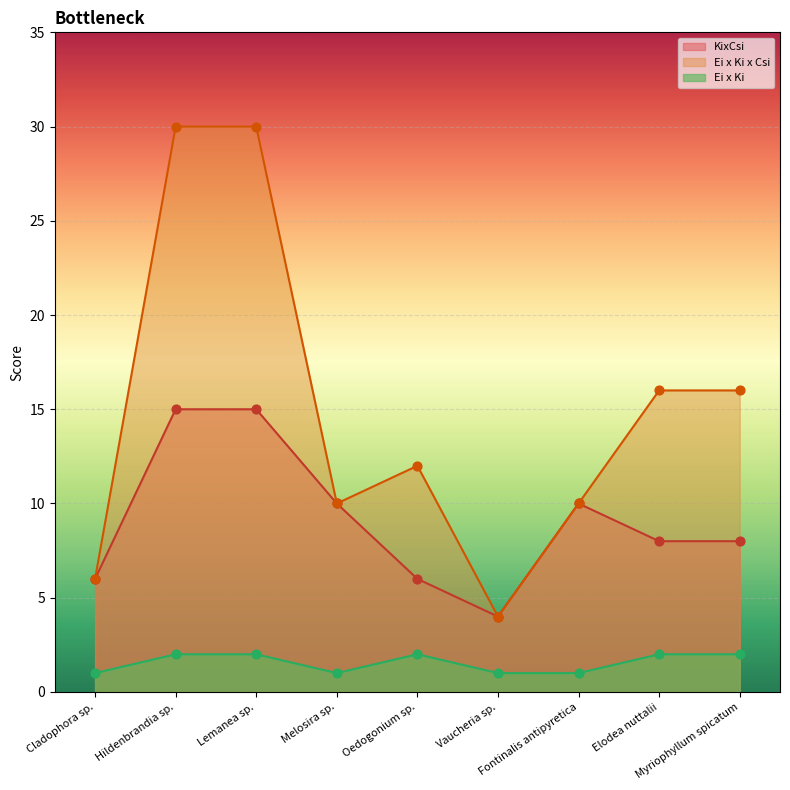

Which series contains the lowest Y value?

Ei x Ki